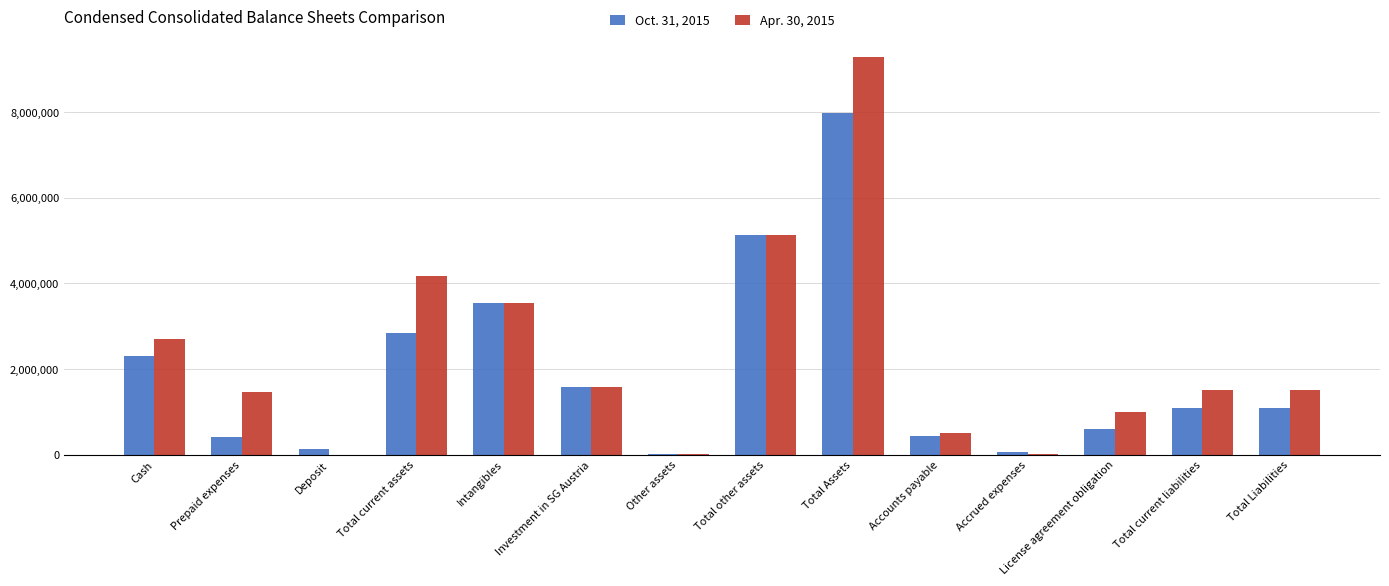

The value of Oct. 31, 2015 at Total Liabilities is 1517551. True or false?

False